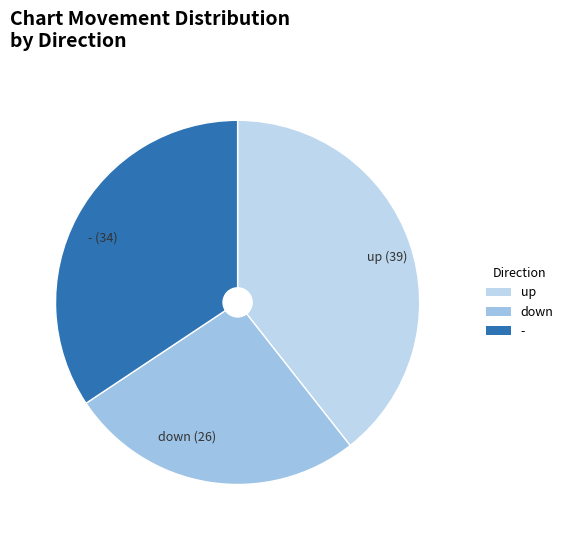

Approximately how many times larger is the value at - compared to down?

1.3